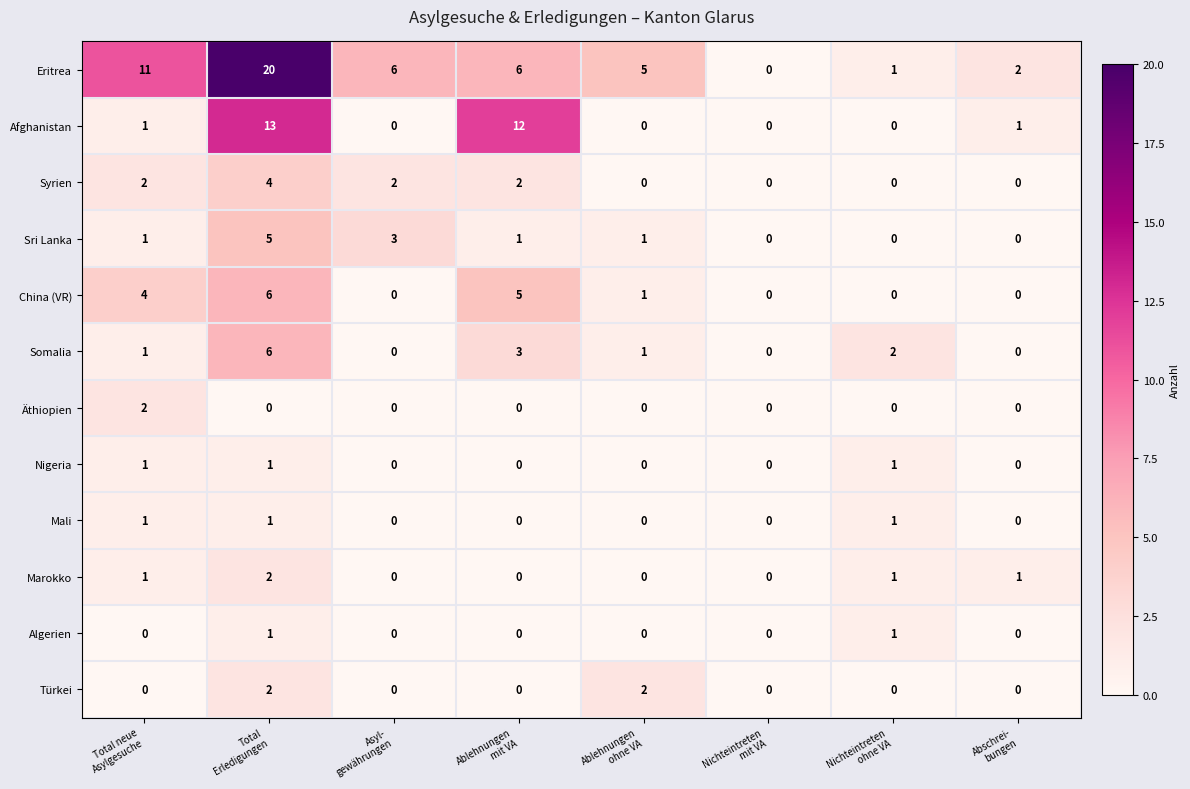

Which series has the largest total across all categories?

Eritrea